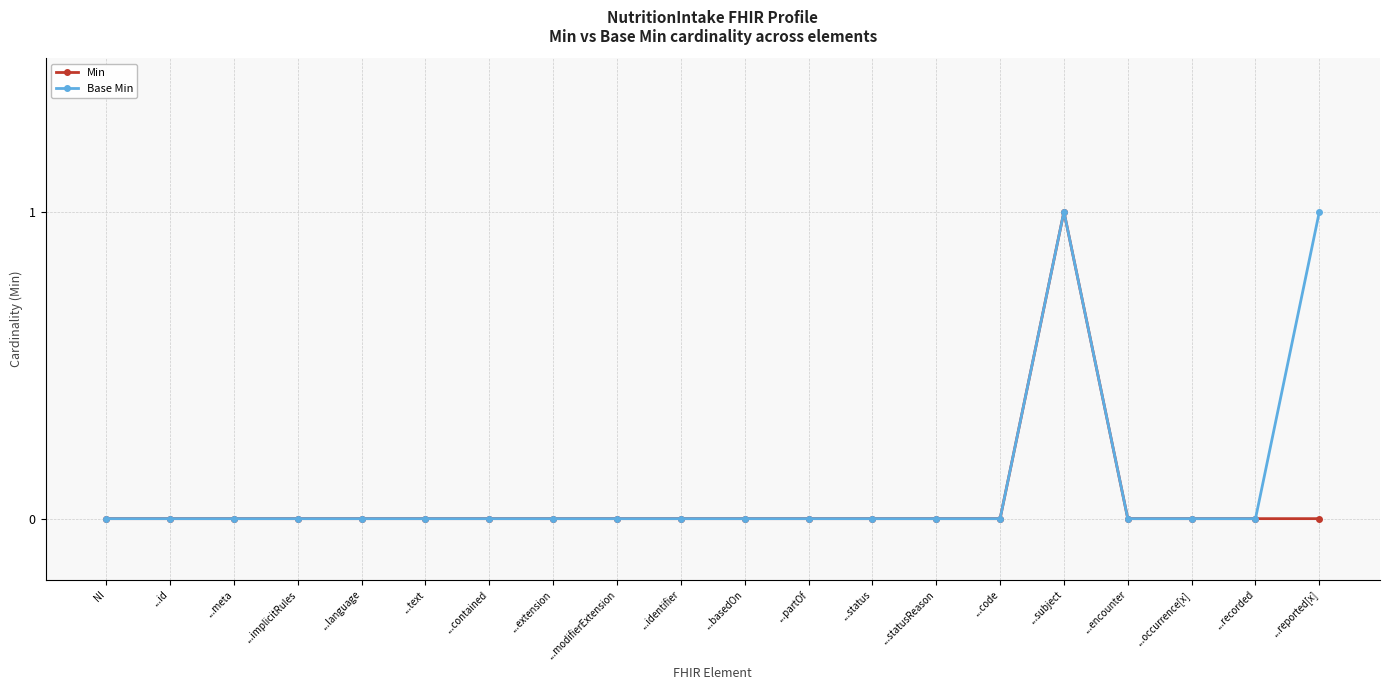

True or false: Min has more than 0 points higher than both neighbors.

True